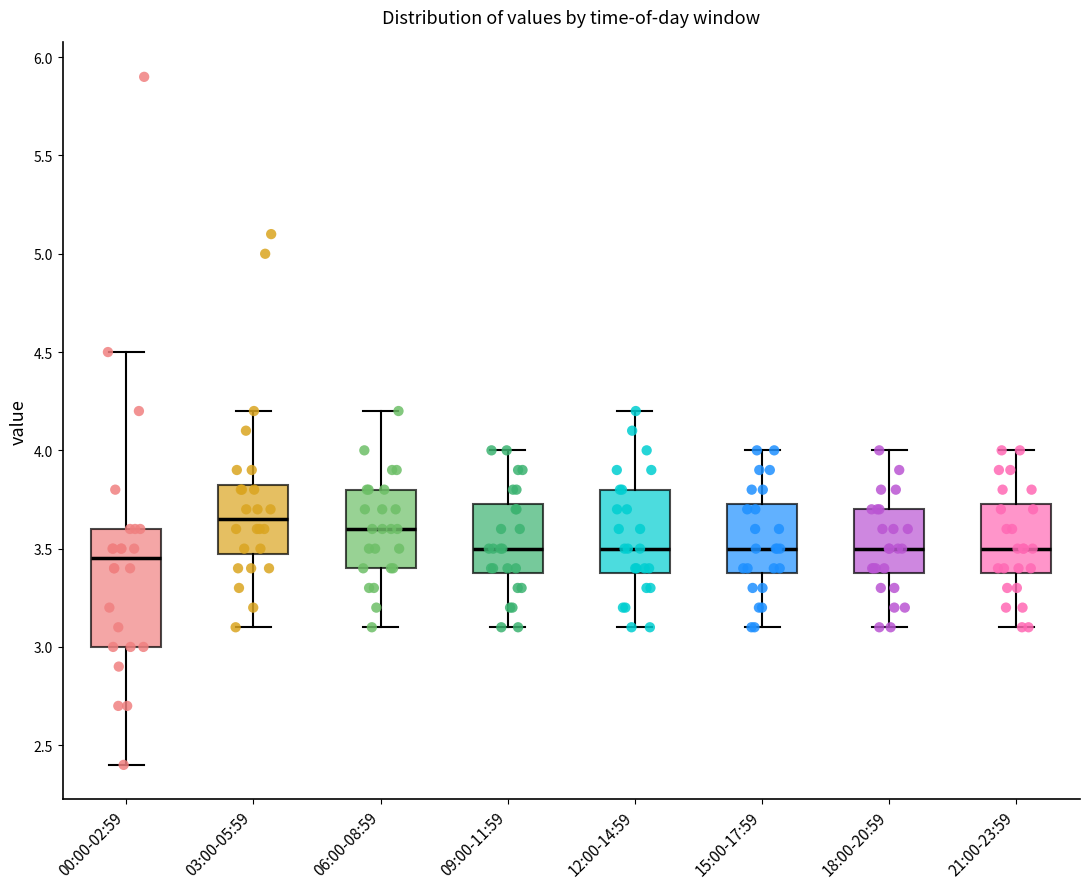

Which box is the tallest, from its lower edge to its upper edge?

00:00-02:59